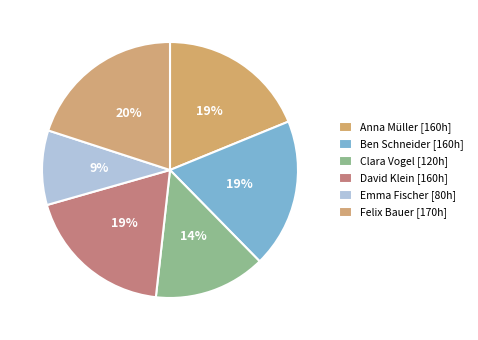

Do Felix Bauer and Ben Schneider together represent more than half of the pie?

No